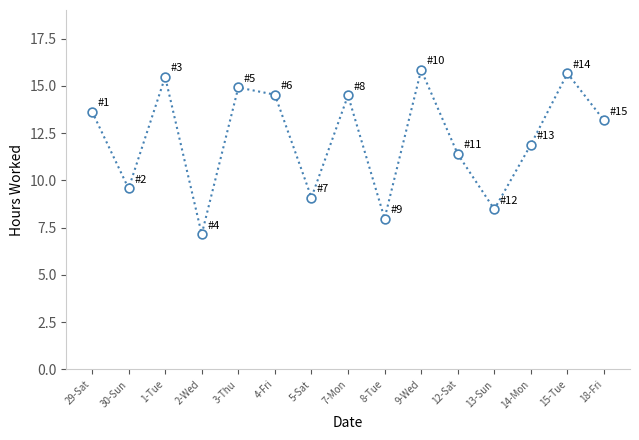

Between 14-Mon and 3-Thu, which is larger?

3-Thu